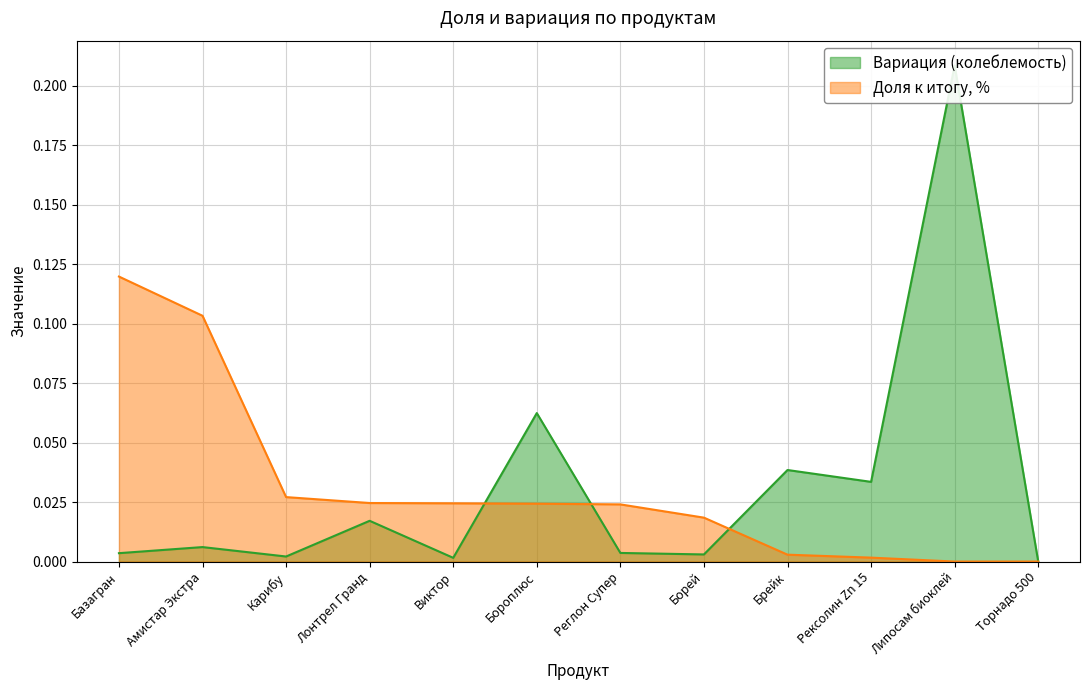

At how many categories does at least one series exceed 0?

11